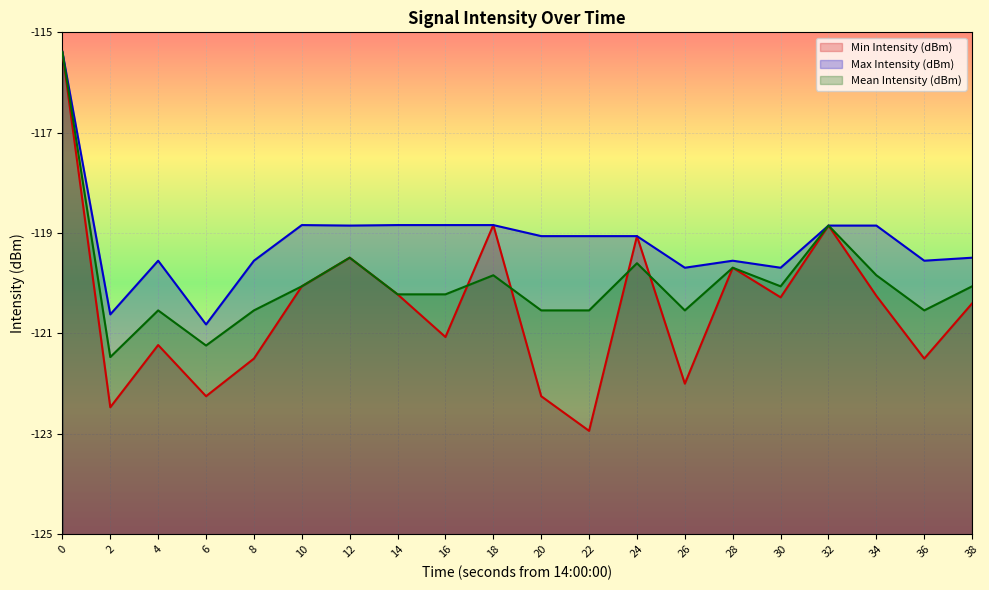

True or false: Min Intensity (dBm) and Max Intensity (dBm) cross at least once.

False